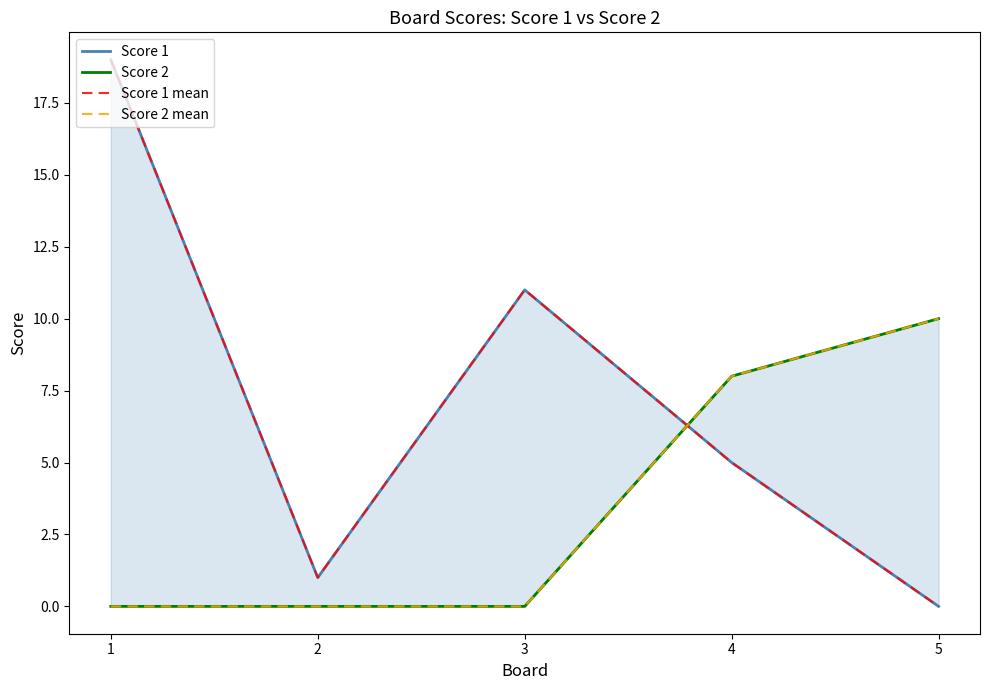

True or false: Score 2 mean has more than 2 interior local peaks.

False